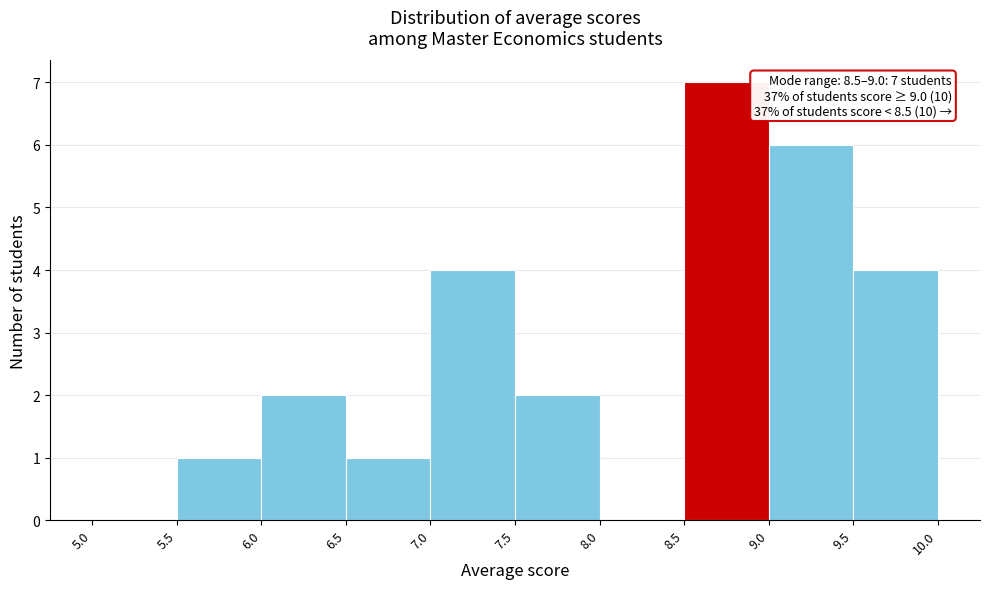

Which range on the x-axis has the tallest bar?

8.5 to 9.0